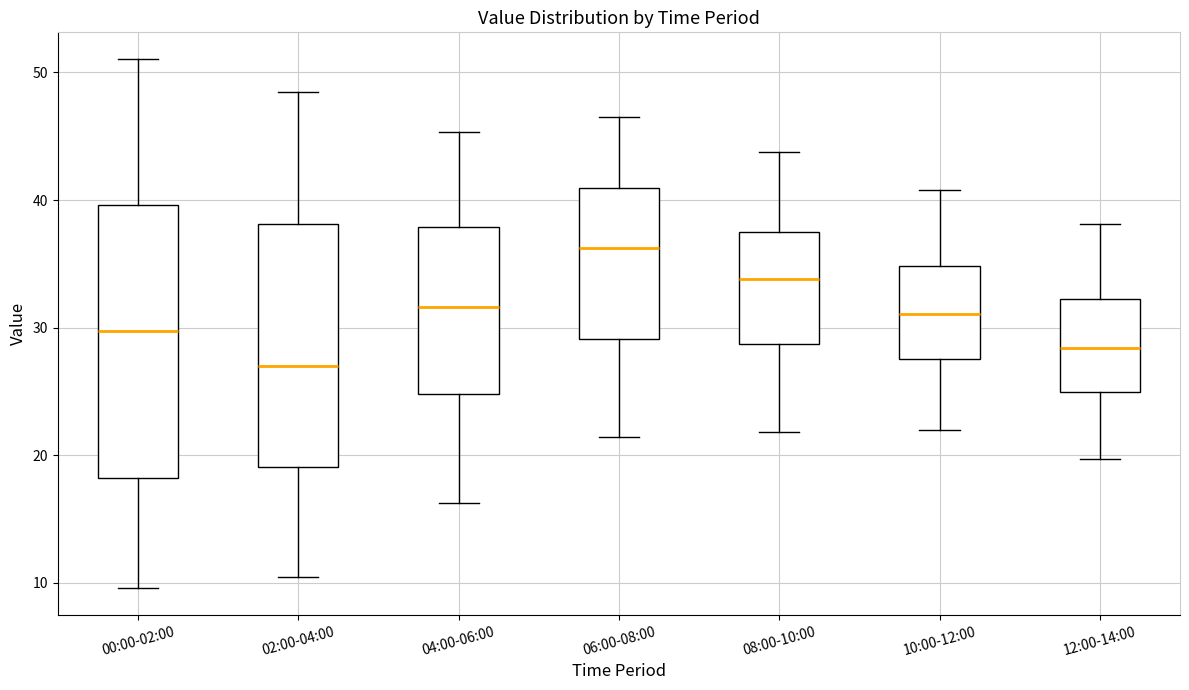

Where does the median line of the box for 10:00-12:00 sit on the y-axis? The values are not printed on the chart, so give them approximately, as read against the axis.

31